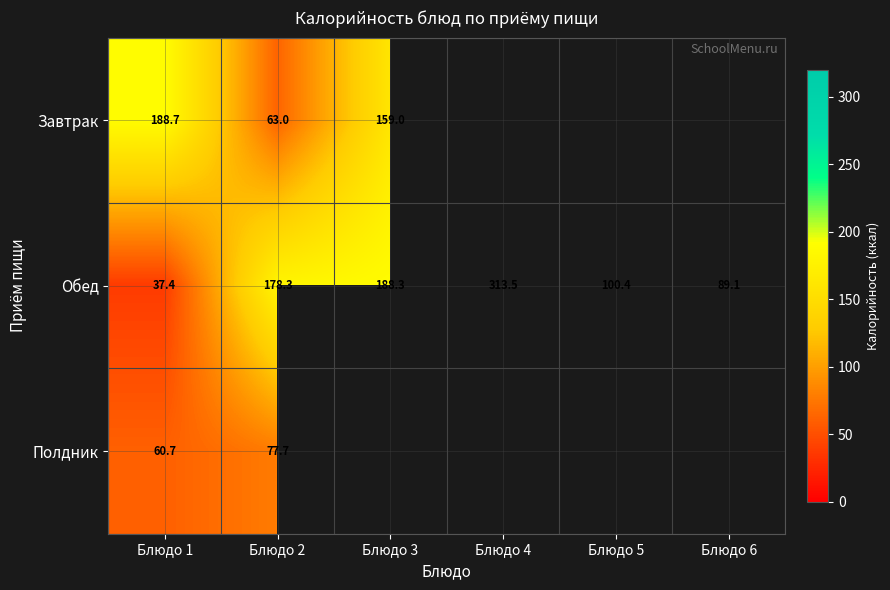

What is the total value across all series at Блюдо 6?

89.1